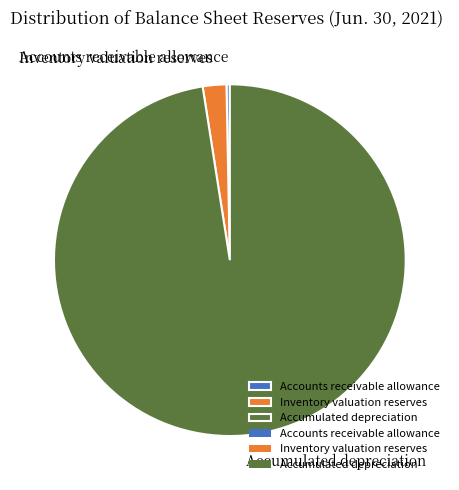

Does any single category account for the majority?

Yes